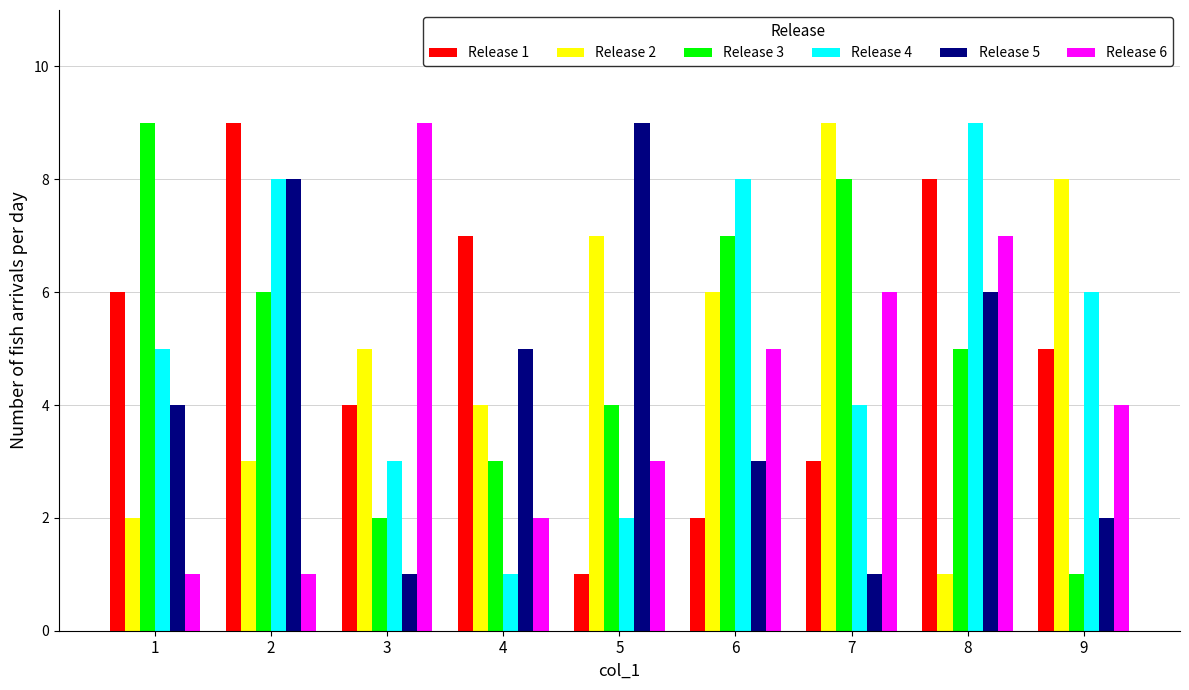

What are all the series names shown in the legend?

Release 1, Release 2, Release 3, Release 4, Release 5, Release 6